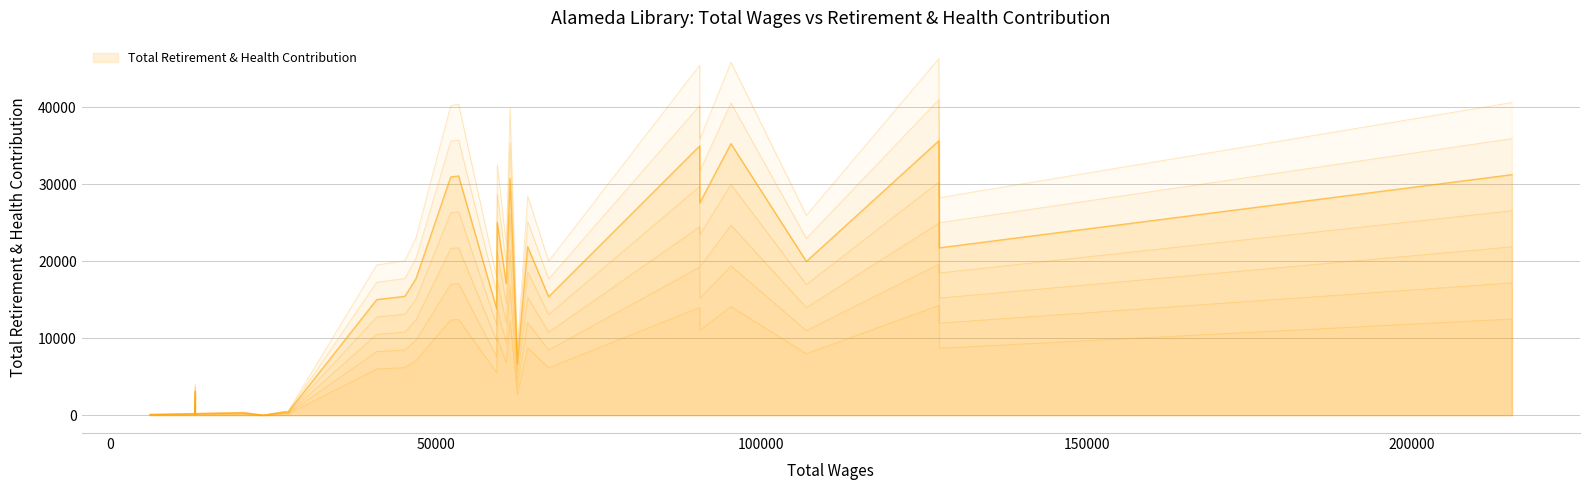

What is the value of the 12th point from the left?

17097